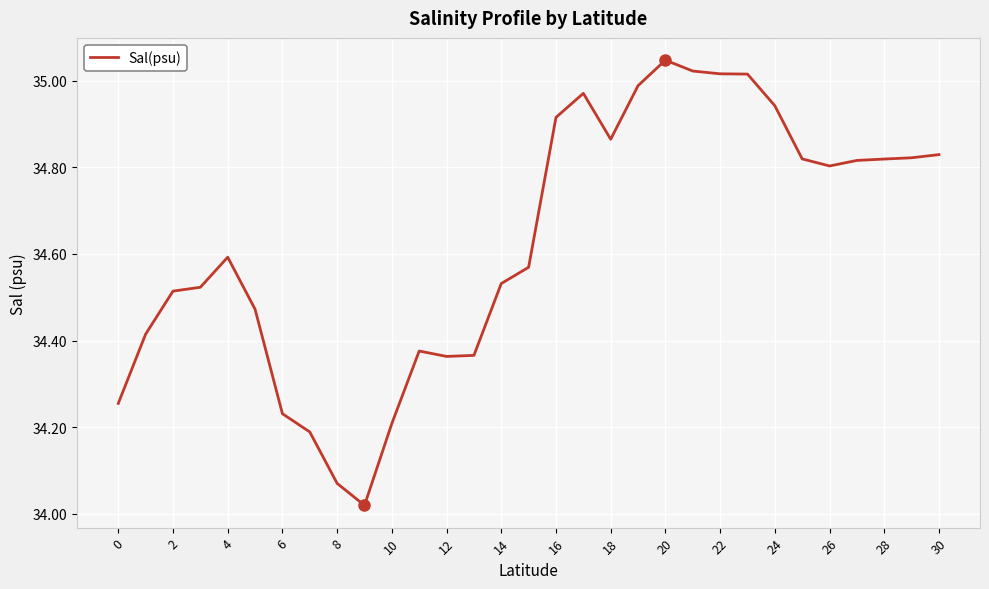

What is the difference between the maximum and minimum values?

1.0